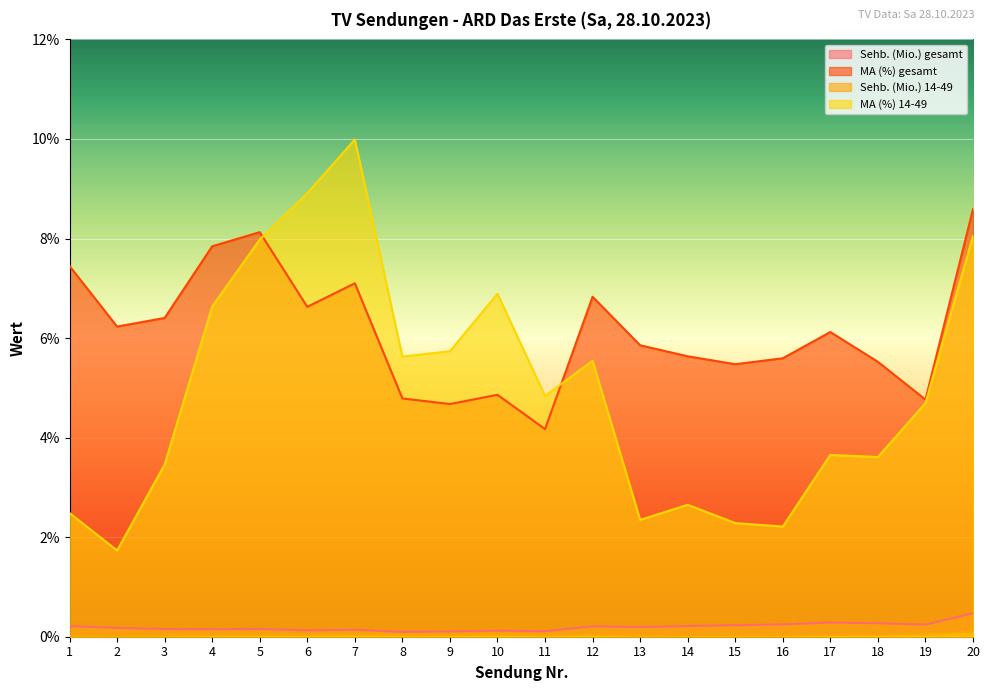

Reading left to right, extract all data points from this chart.

Sehb. (Mio.) gesamt: 0.2	0.2	0.2	0.2	0.2	0.1	0.1	0.1	0.1	0.1	0.1	0.2	0.2	0.2	0.2	0.2	0.3	0.3	0.2	0.5
MA (%) gesamt: 7.4	6.2	6.4	7.8	8.1	6.6	7.1	4.8	4.7	4.9	4.2	6.8	5.9	5.6	5.5	5.6	6.1	5.5	4.8	8.6
Sehb. (Mio.) 14-49: 0.0	0.0	0.0	0.0	0.0	0.0	0.0	0.0	0.0	0.0	0.0	0.0	0.0	0.0	0.0	0.0	0.0	0.0	0.1	0.1
MA (%) 14-49: 2.5	1.7	3.5	6.6	8.0	8.9	10.0	5.6	5.7	6.9	4.8	5.5	2.3	2.7	2.3	2.2	3.7	3.6	4.7	8.0